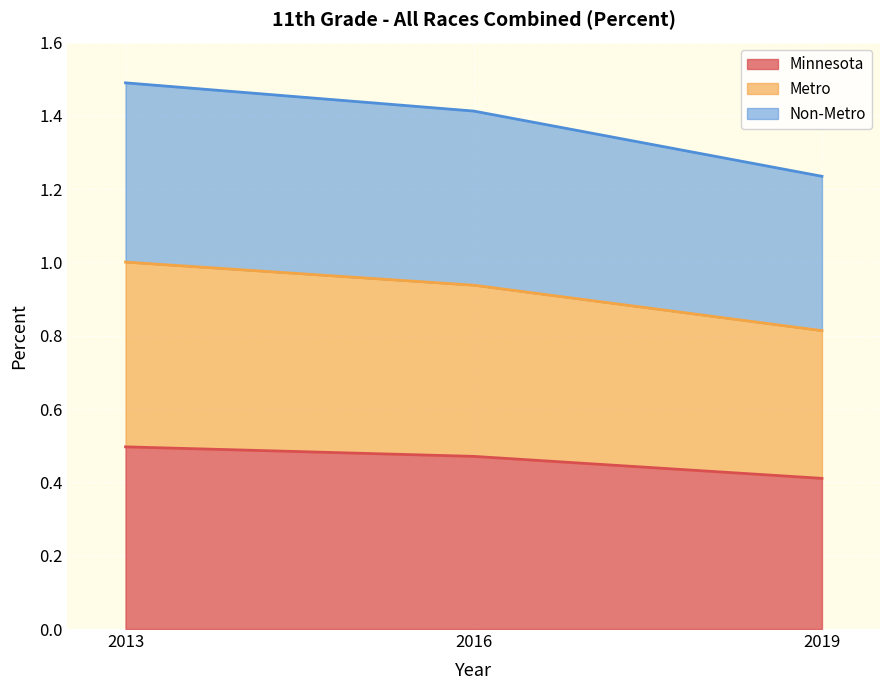

True or false: Metro has a value of 0.2 at 2019.

False